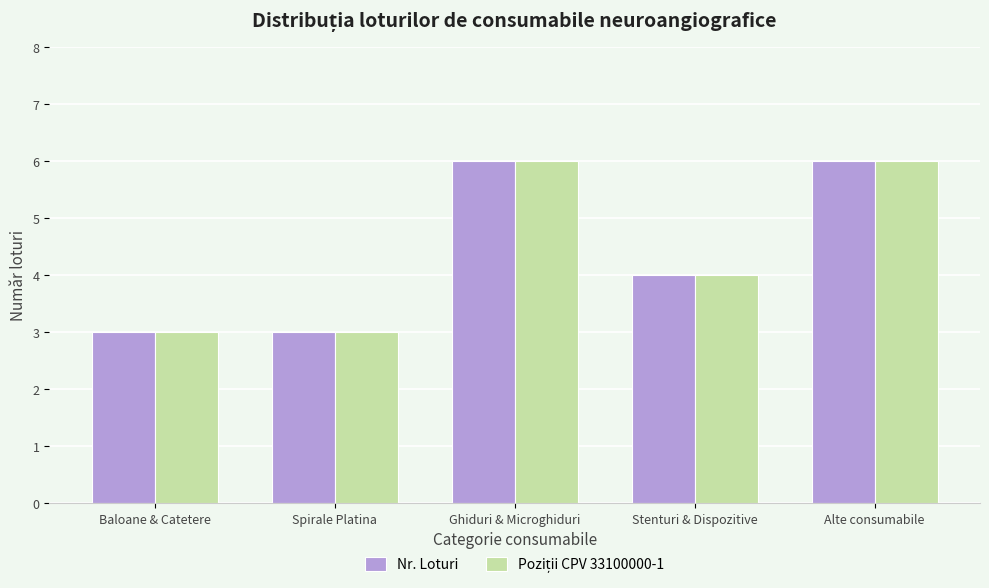

What is the minimum value shown in the chart?

3